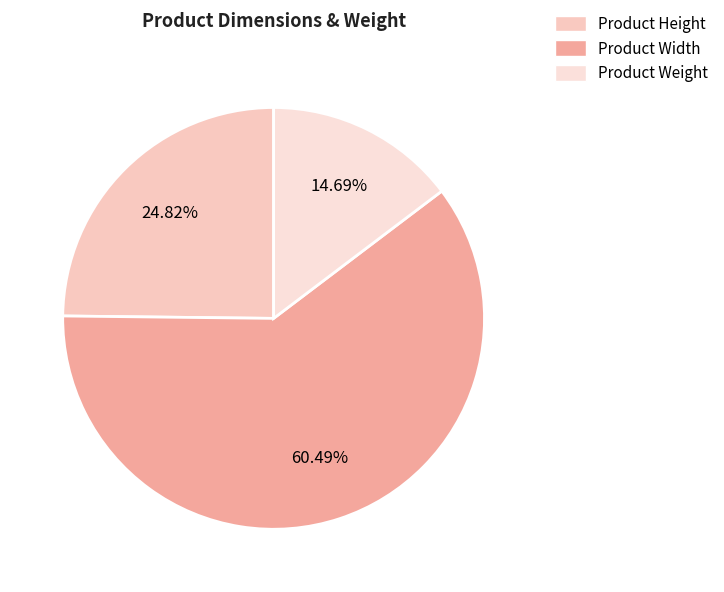

True or false: Product Width accounts for 60% of the total.

True